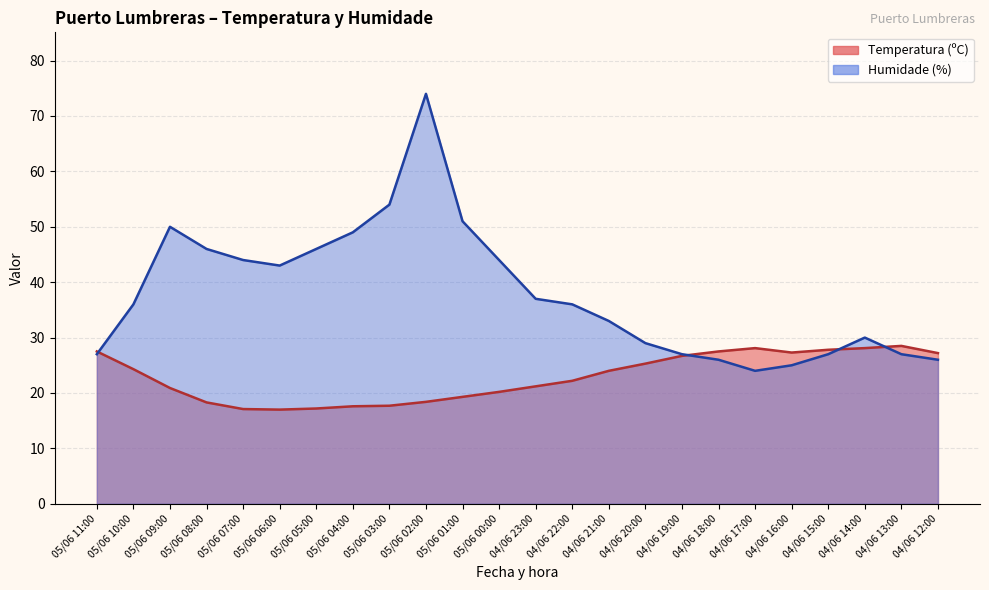

How many lines are shown in the chart?

2